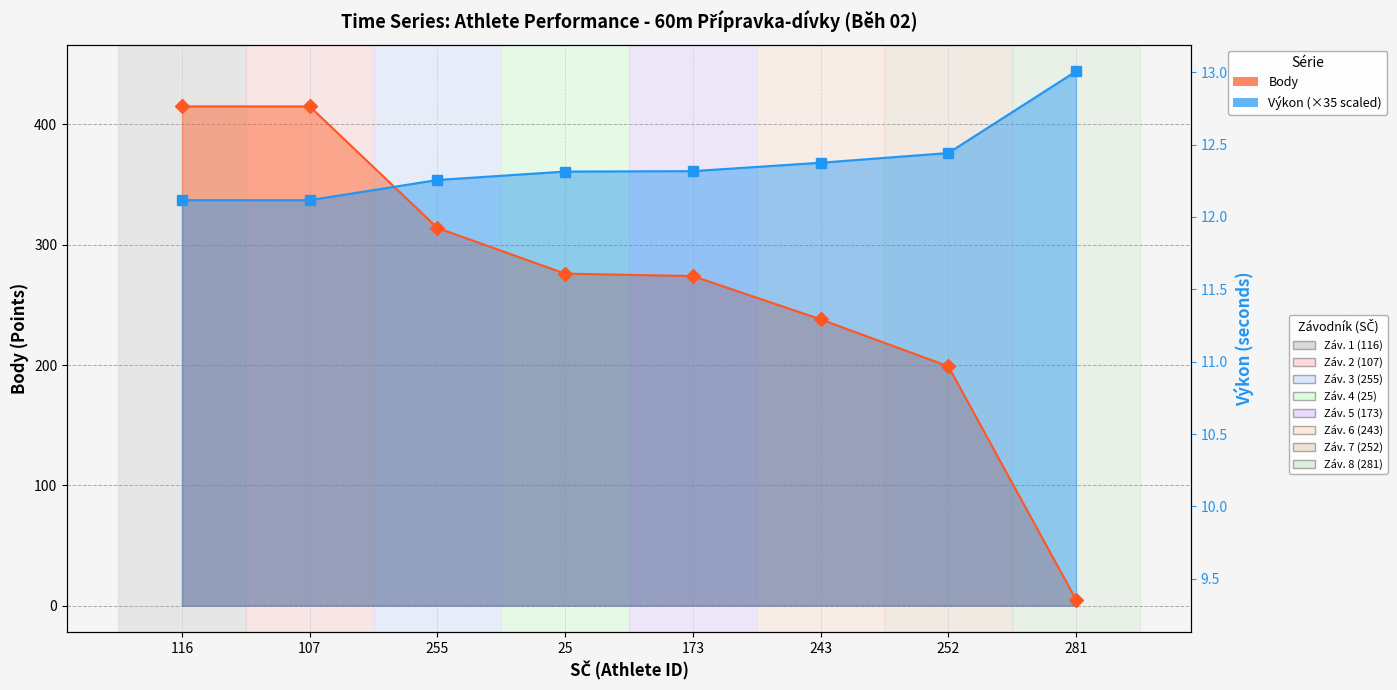

Which series has the largest total across all categories?

Výkon